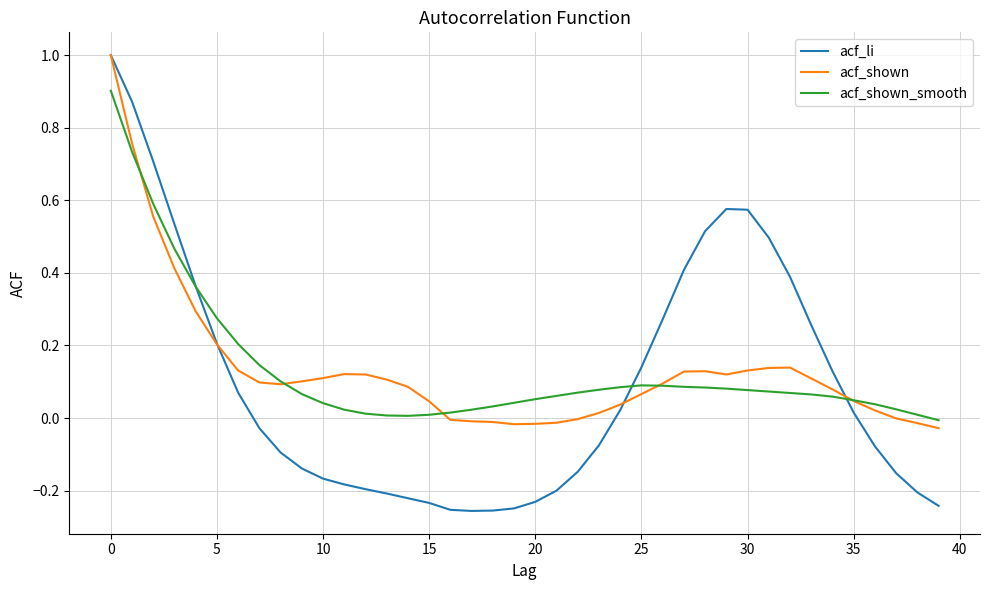

Which series has the largest range (max minus min)?

acf_li